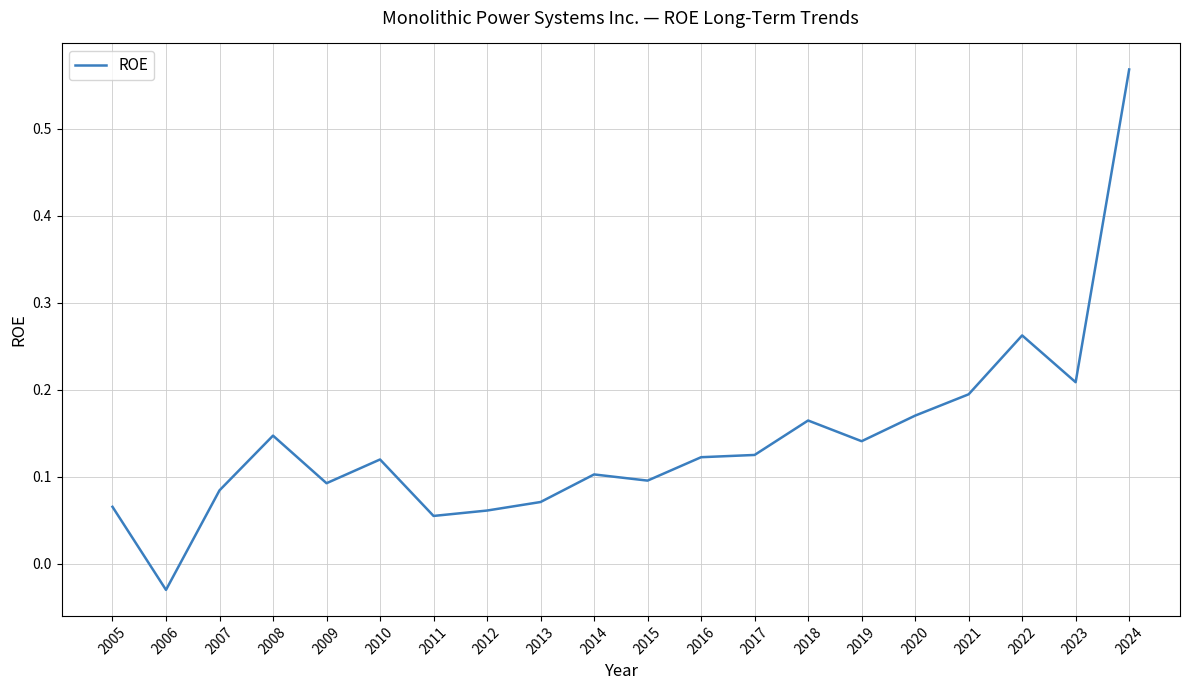

What is the change in value from 2019 to 2021?

+0.1